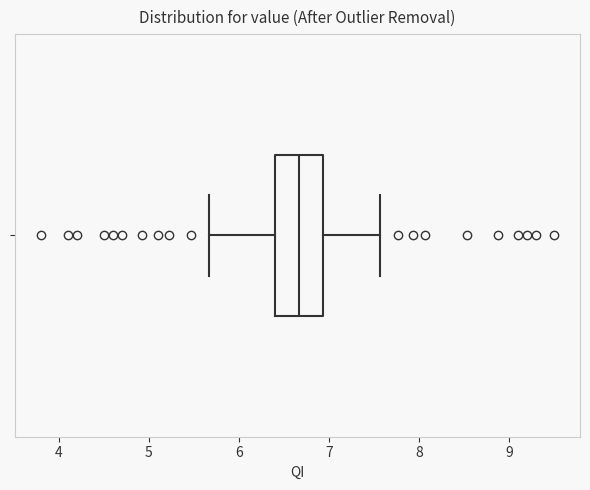

Where is the right edge of the box on the x-axis? The values are not printed on the chart, so give them approximately, as read against the axis.

6.9